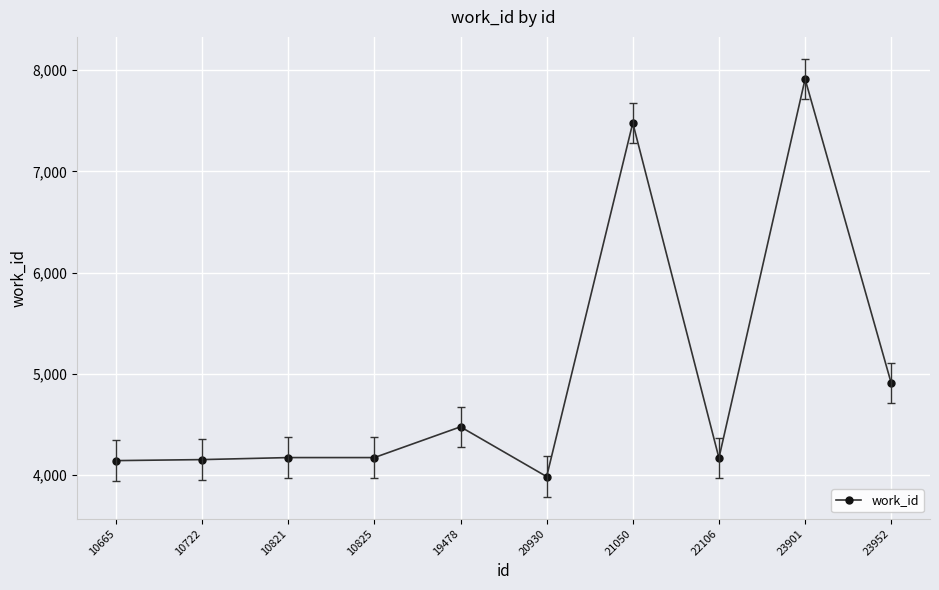

True or false: the data has more than 1 interior local peaks.

True